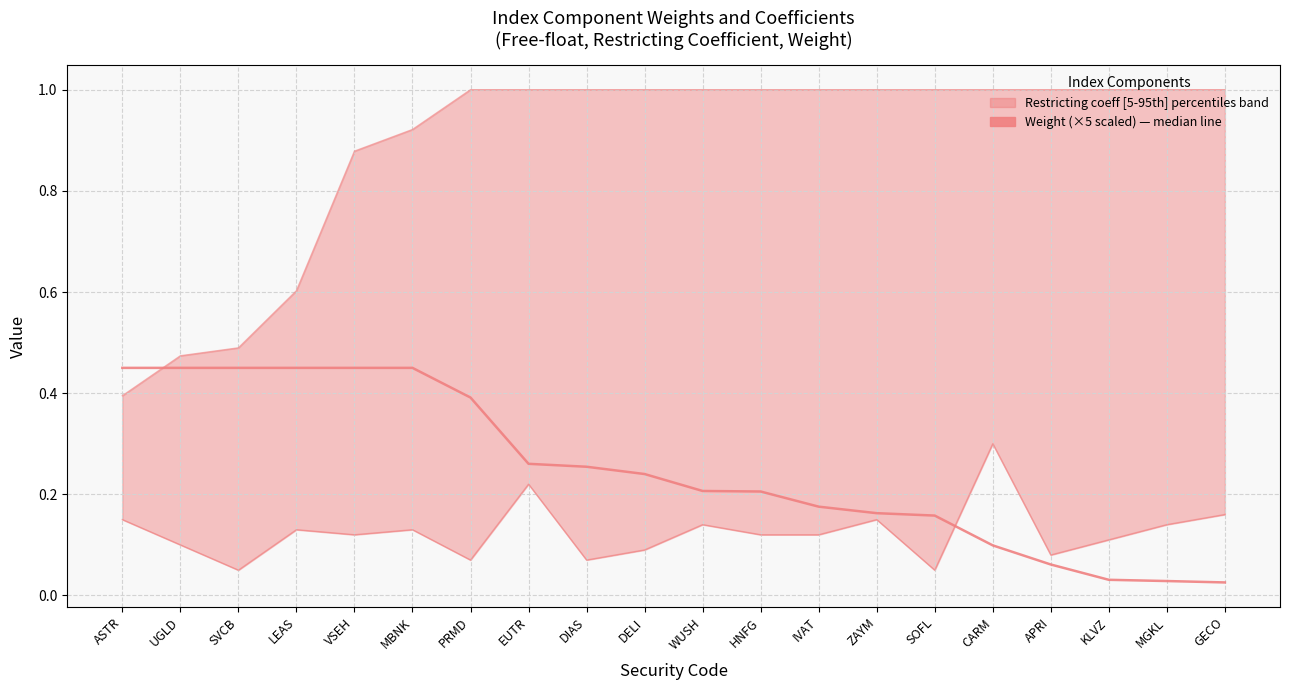

What is the difference between the values at VSEH and GECO?

0.4